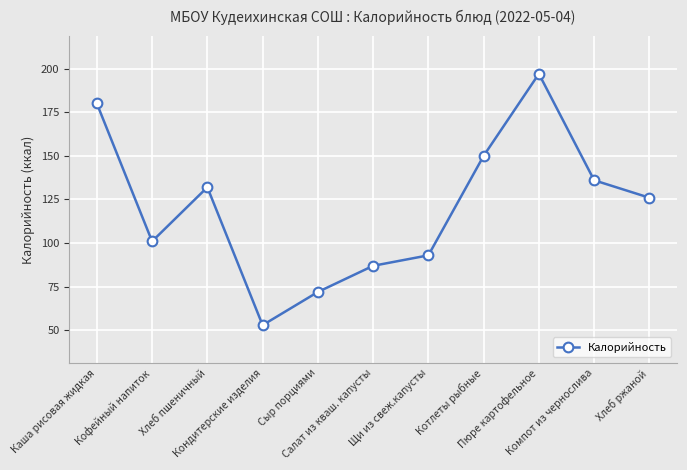

What is the average value?

121